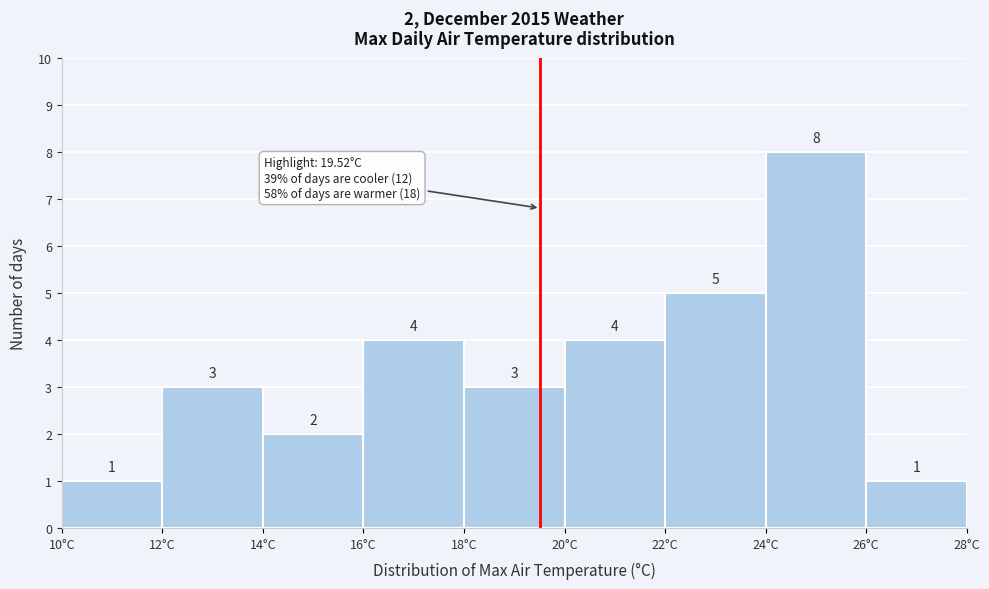

Over which range of the x-axis is the bar tallest?

24 to 26